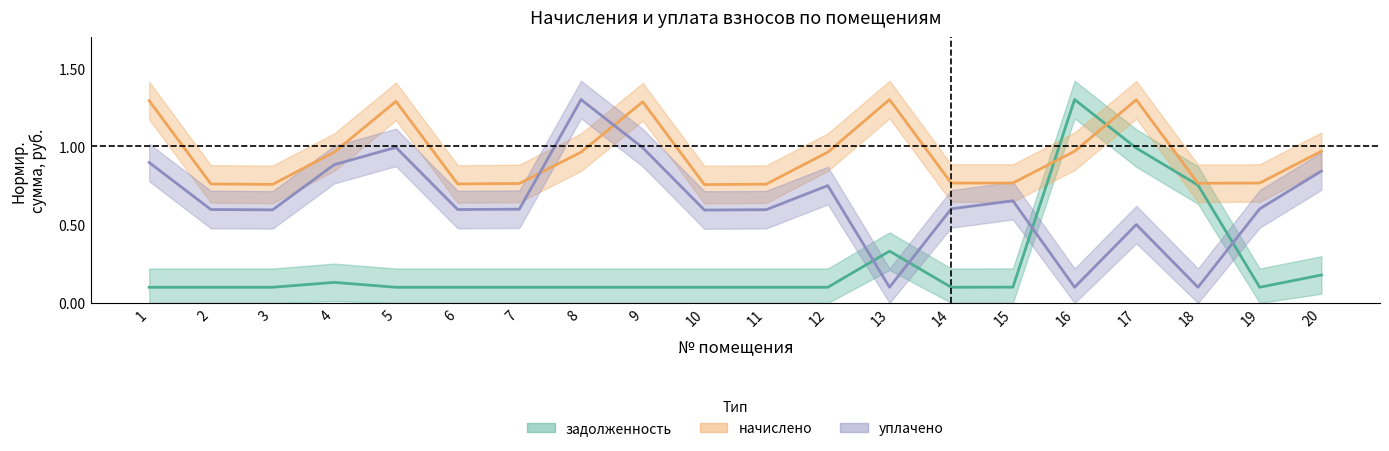

The value of уплачено at 19 is 1.0. True or false?

False